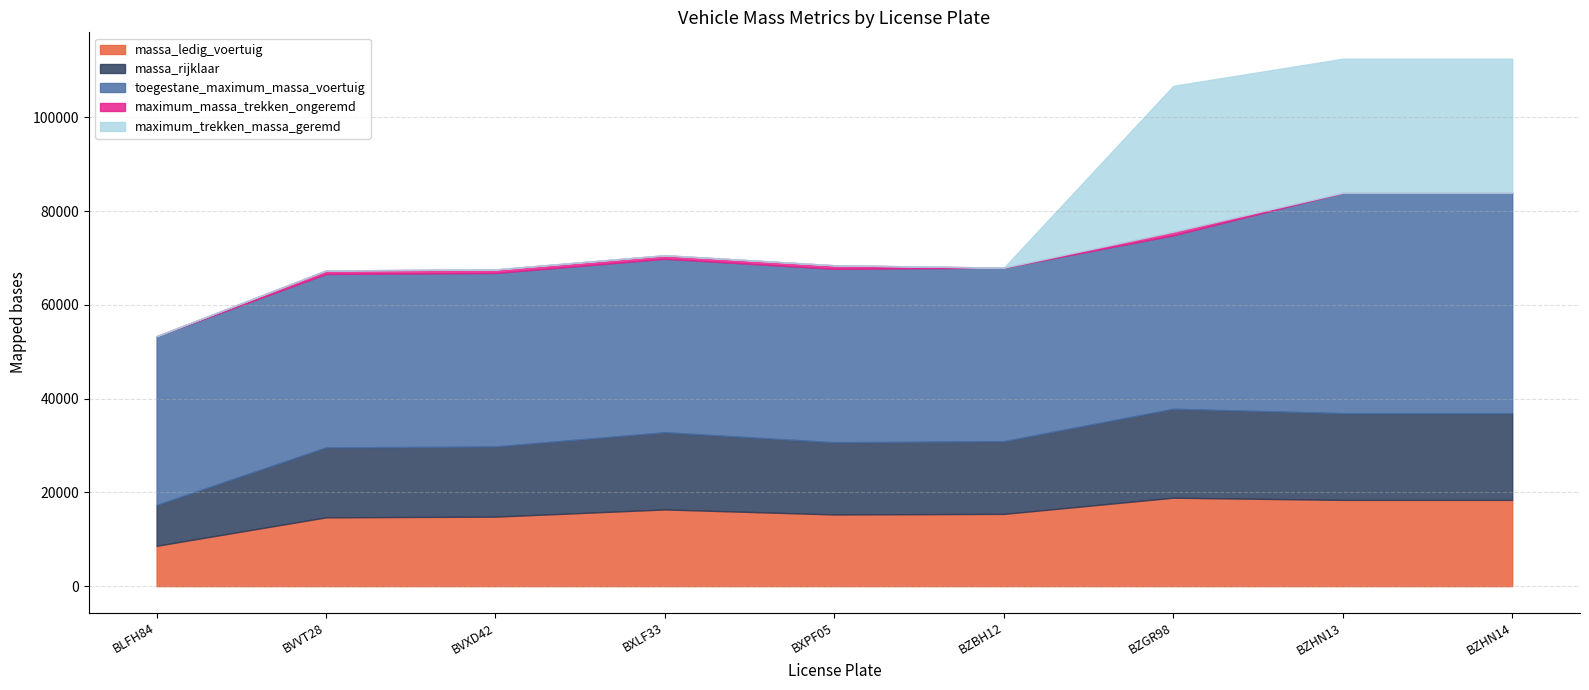

What is the average value of the maximum_trekken_massa_geremd series?

9814